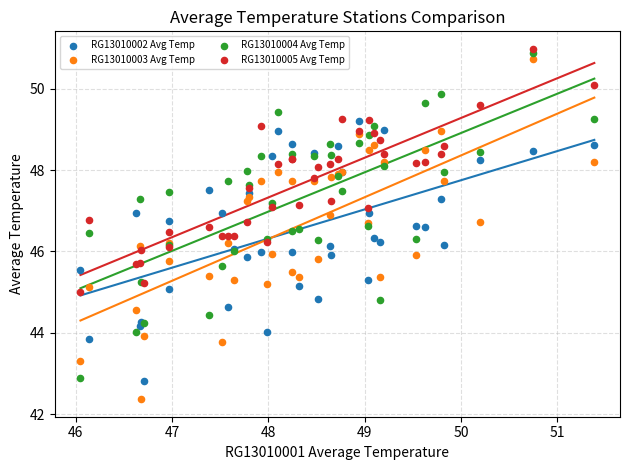

What is the X range (max minus min) for the scatter plot?

5.3